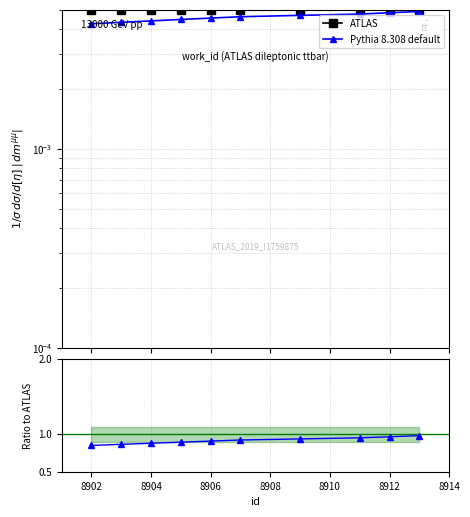

True or false: Pythia 8.308 default and ATLAS cross at least once.

False